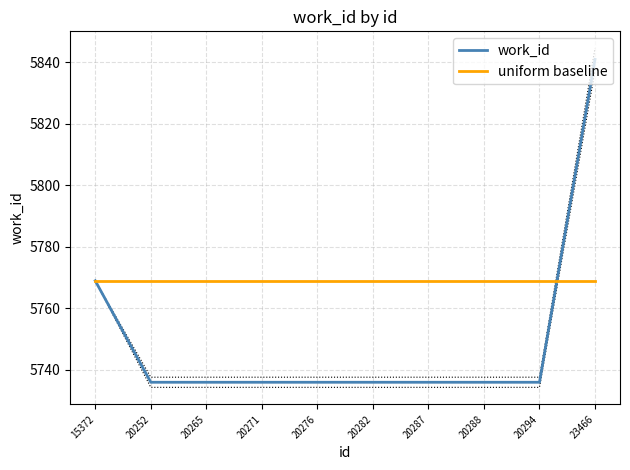

What is the value of the work_id point at the 2nd from the left?

5736